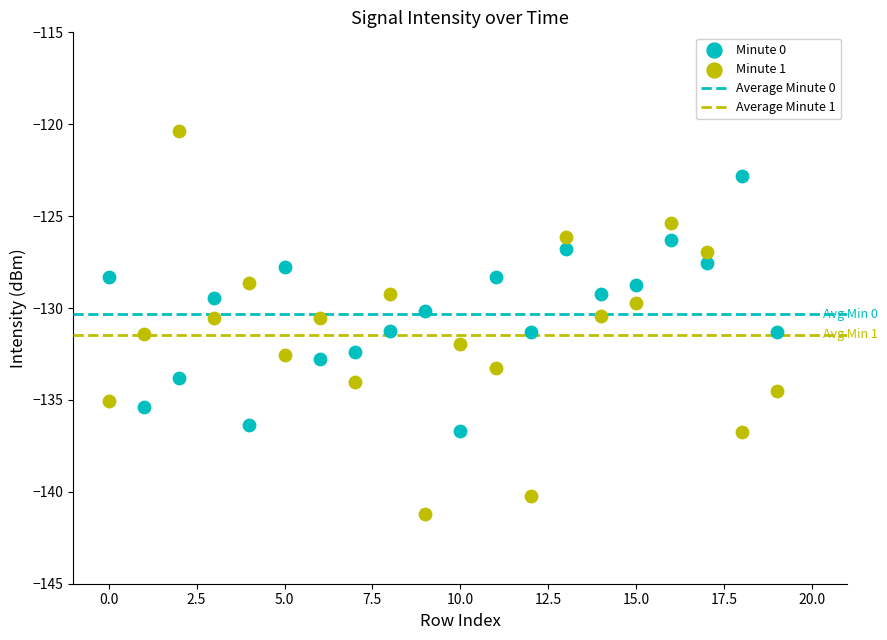

Across all data points, what is the range of Y values (max minus min)?

20.9